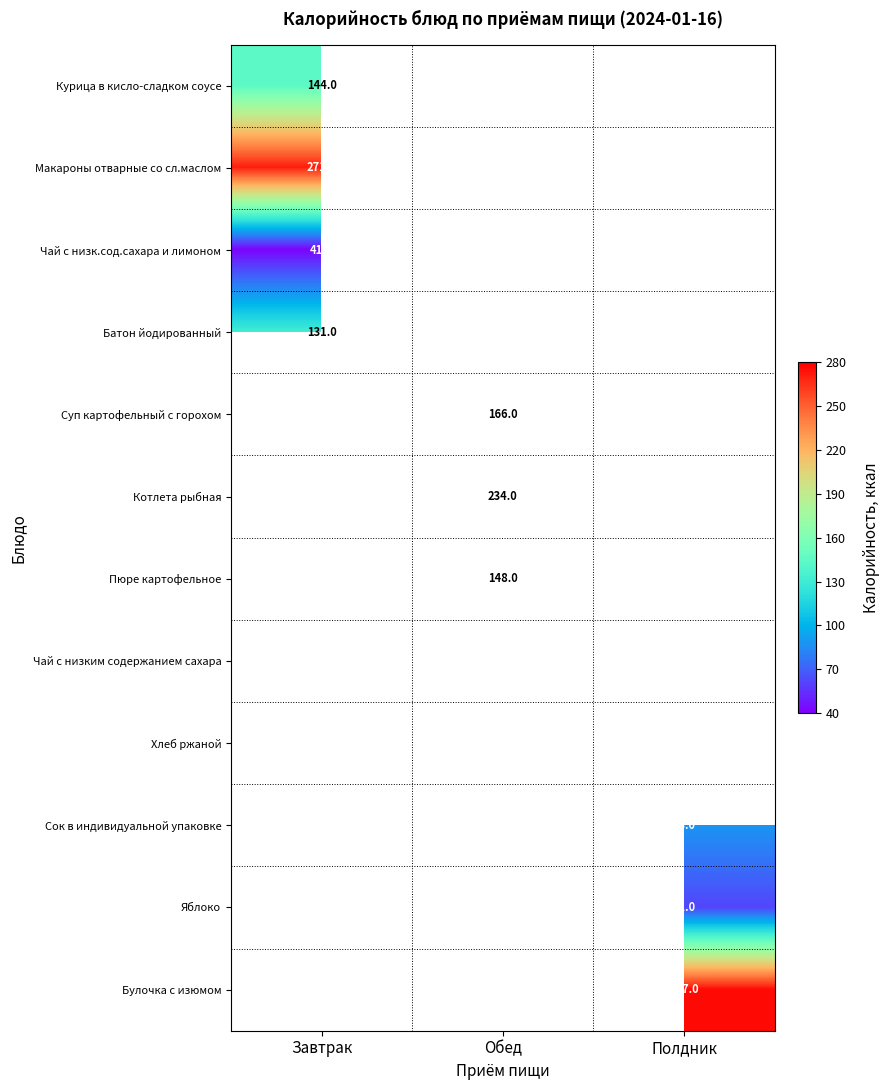

The Макароны отварные со сл.маслом series shows 271.0 at Завтрак. True or false?

True